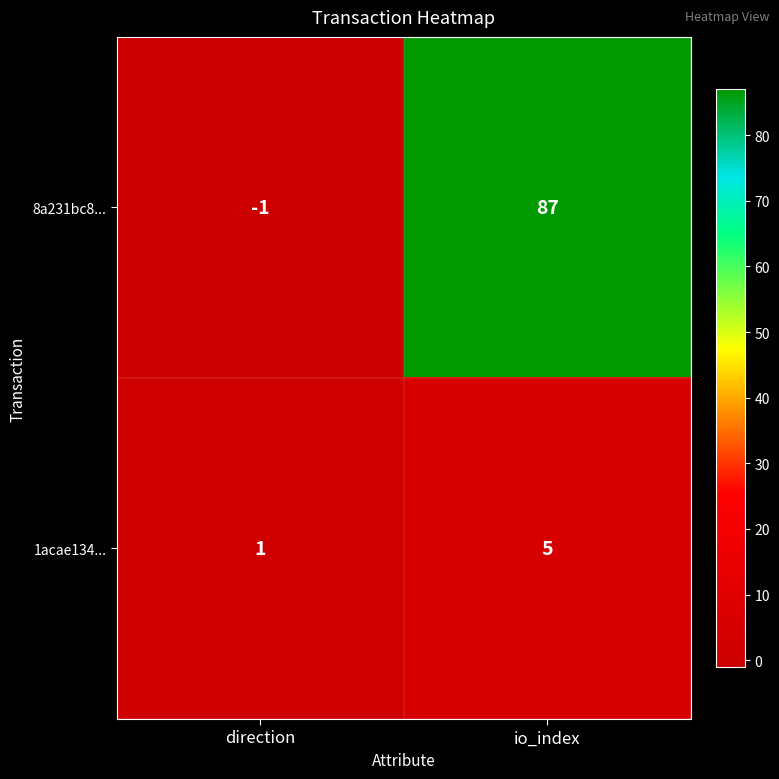

Count the number of data series in this chart.

2